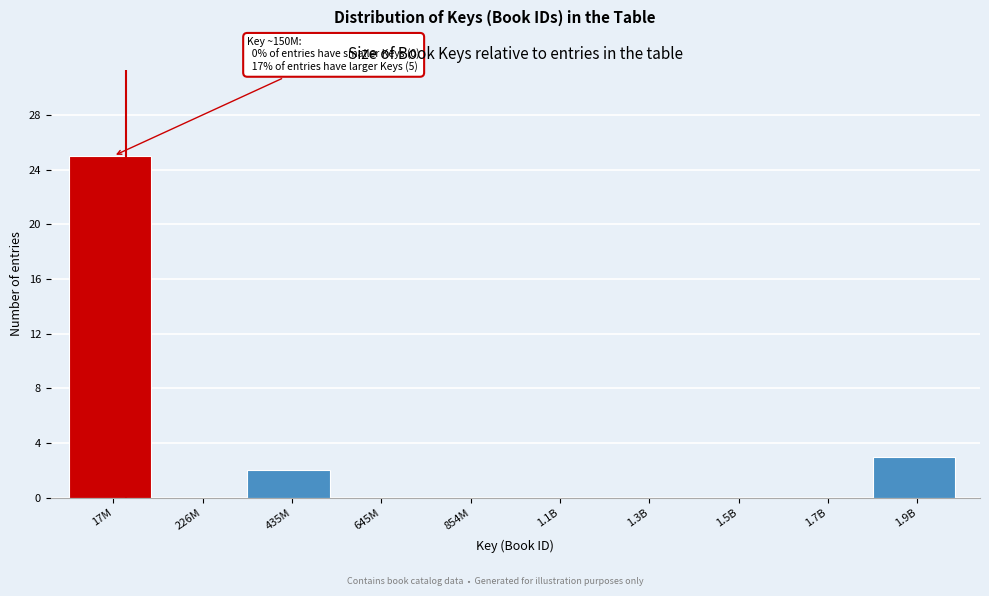

Reading left to right, what are all the values shown in this chart?

17M=25	226M=0	435M=2	645M=0	854M=0	1.1B=0	1.3B=0	1.5B=0	1.7B=0	1.9B=3